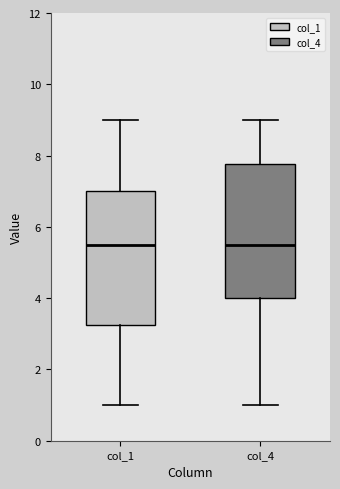

Where does the upper whisker of the box for col_1 end on the y-axis? The values are not printed on the chart, so give them approximately, as read against the axis.

9.0